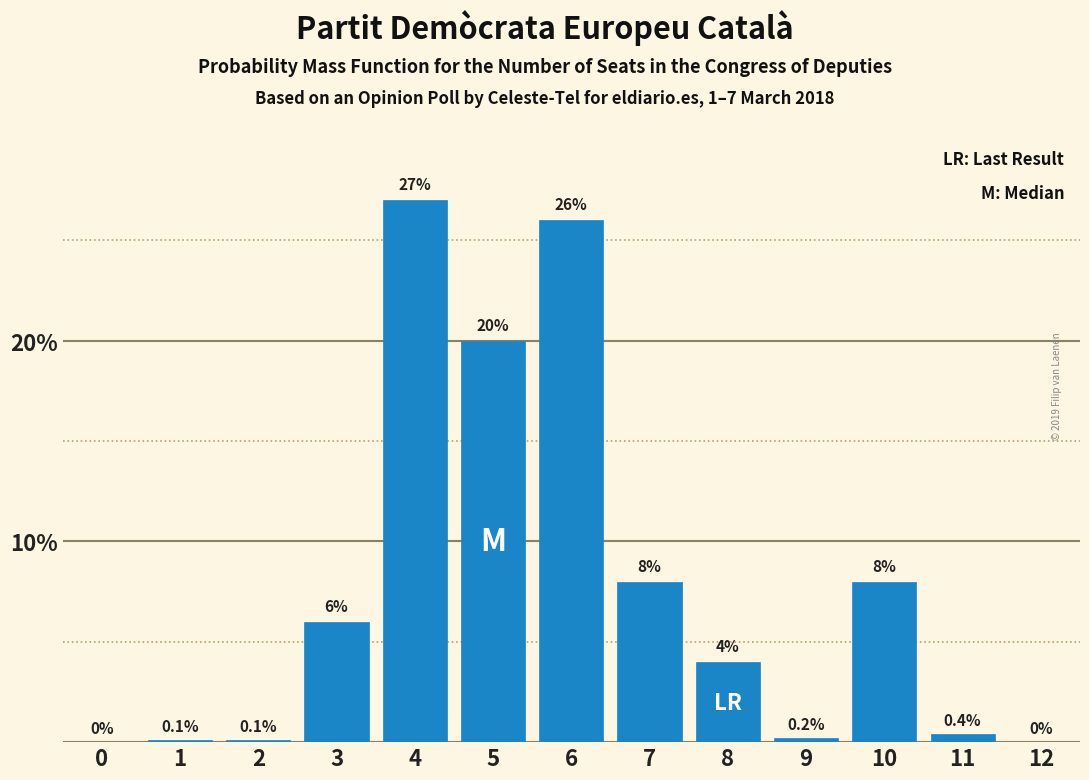

Reading right to left, transcribe all the data shown in this chart.

12=0.0	11=0.4	10=8.0	9=0.2	8=4.0	7=8.0	6=26.0	5=20.0	4=27.0	3=6.0	2=0.1	1=0.1	0=0.0